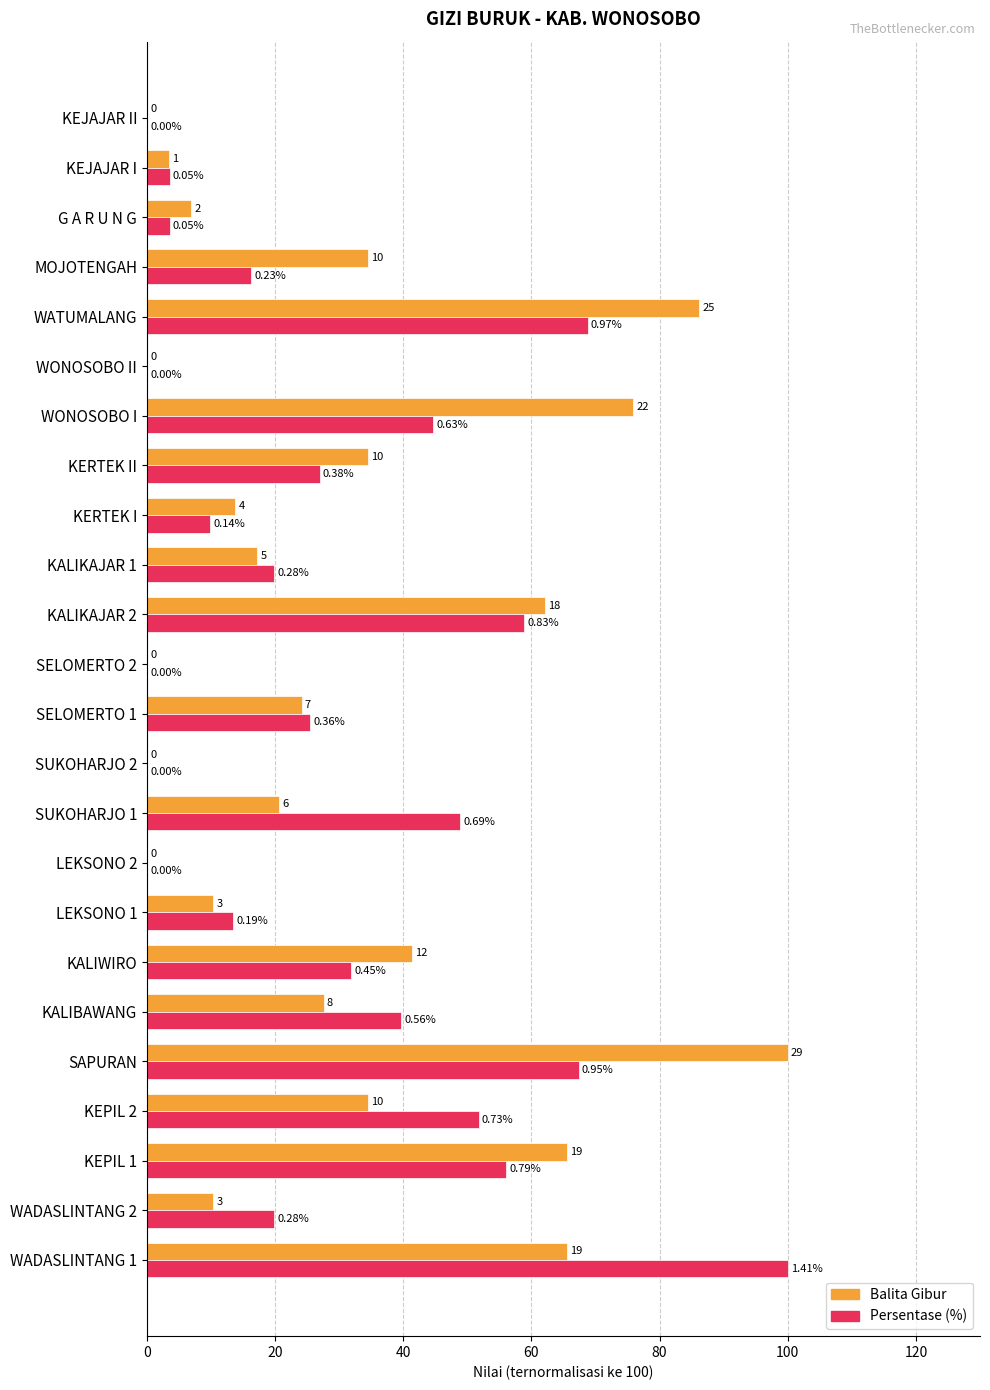

What are all the series names shown in the legend?

Balita Gibur, Persentase (%)